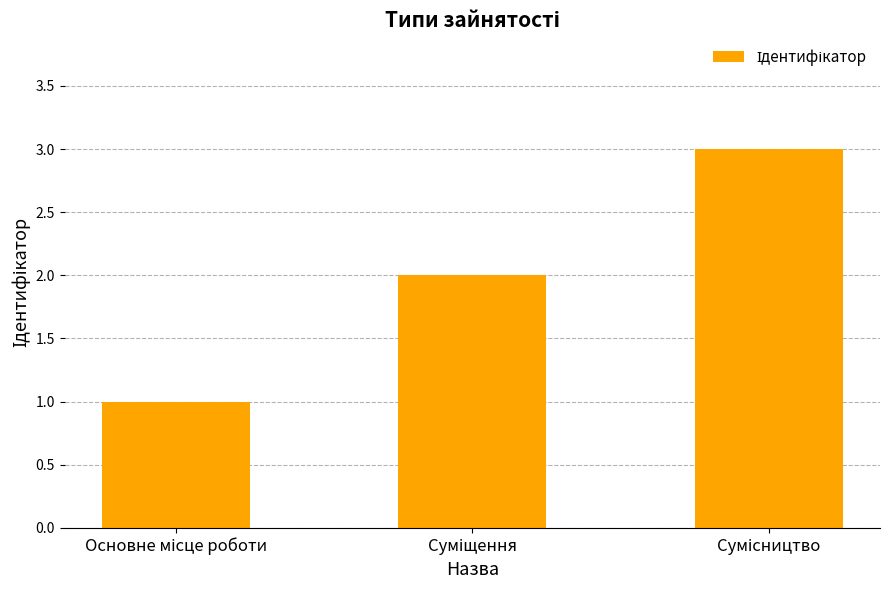

What is the maximum value shown in the chart?

3